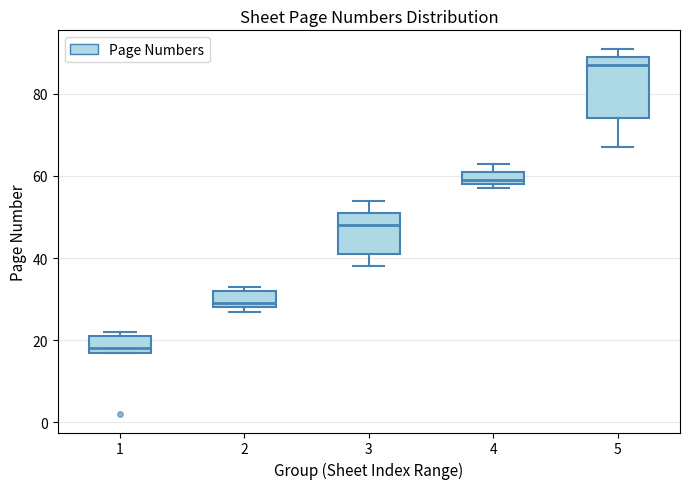

Which box's median line is the highest?

5